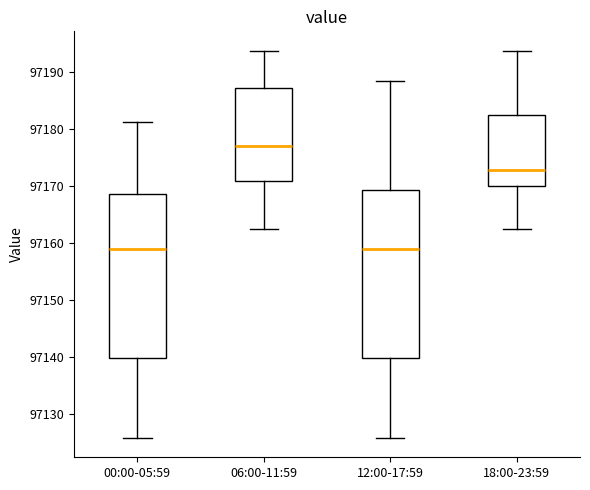

Which box has the highest median line?

06:00-11:59